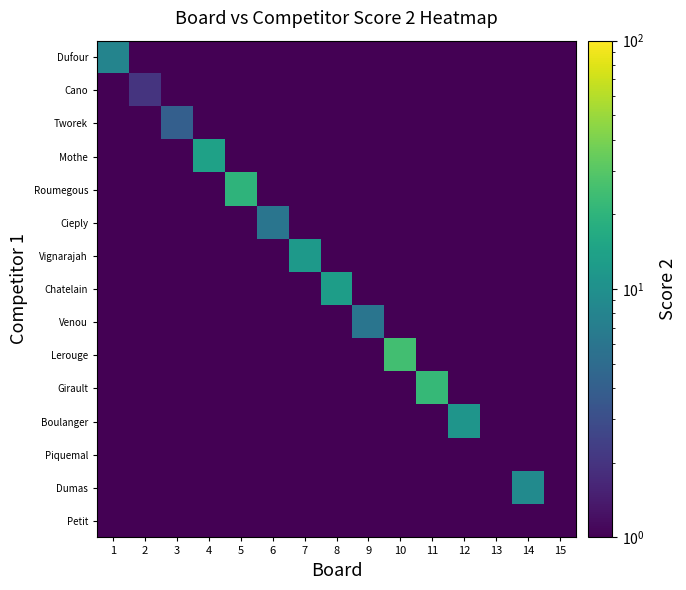

Rank the series by their maximum value, from highest to lowest.

Lerouge, Girault, Roumegous, Mothe, Chatelain, Vignarajah, Boulanger, Dumas, Dufour, Cieply, Venou, Tworek, Cano, Piquemal, Petit